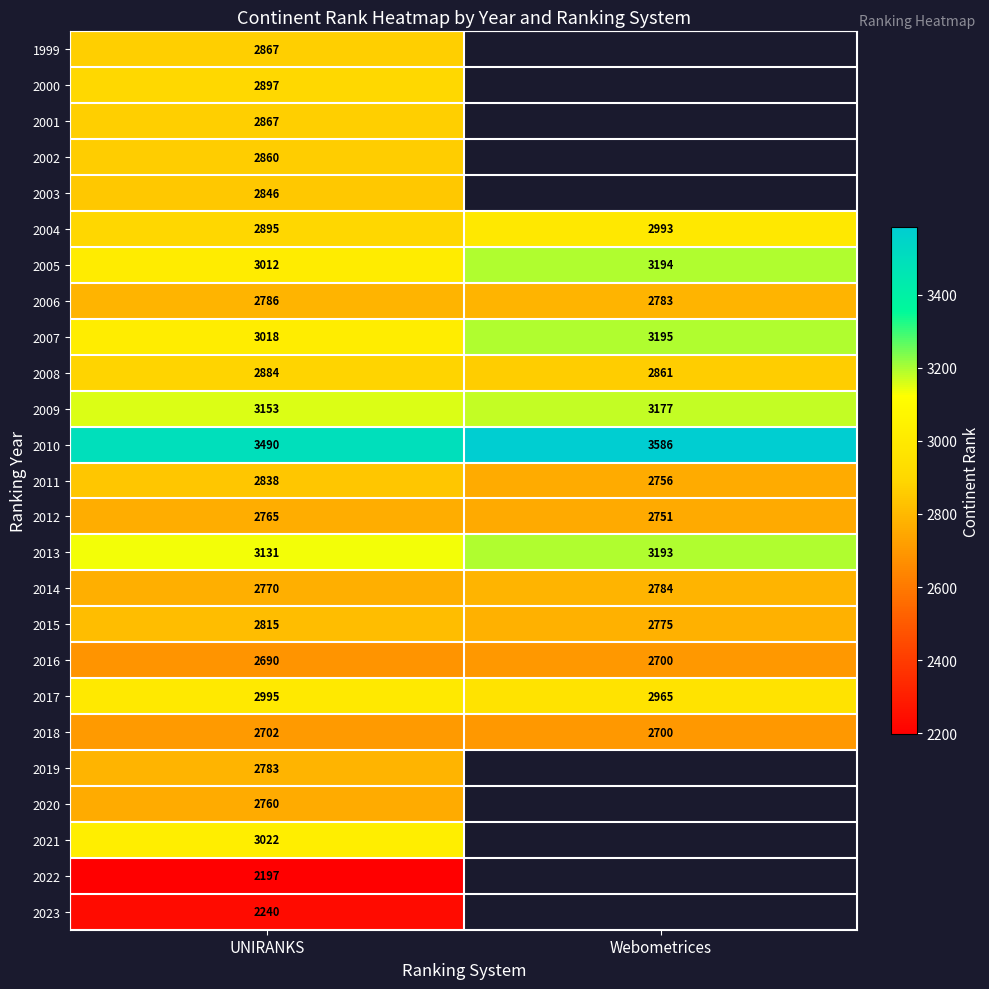

At how many categories does at least one series exceed 2775?

2